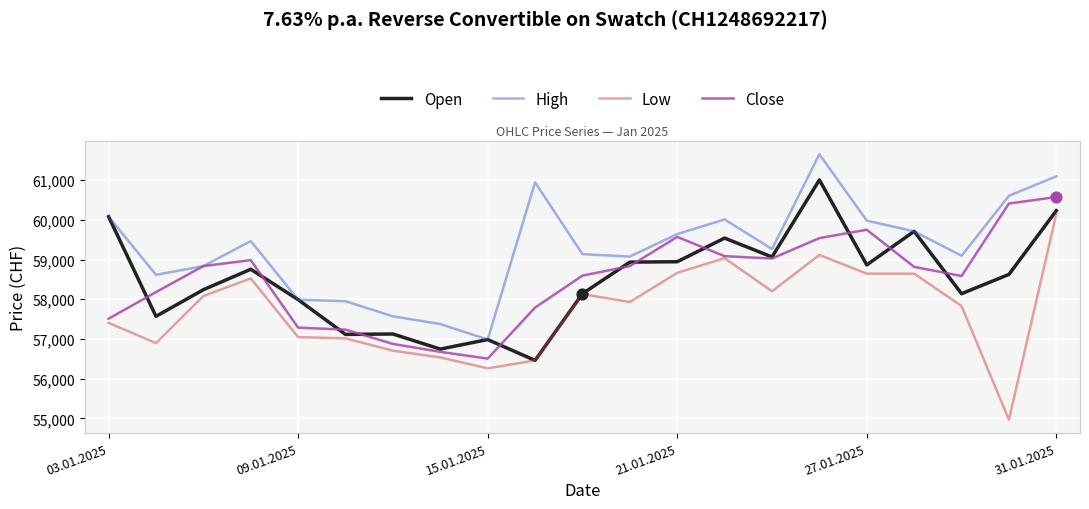

What is the minimum value shown in the chart?

54965